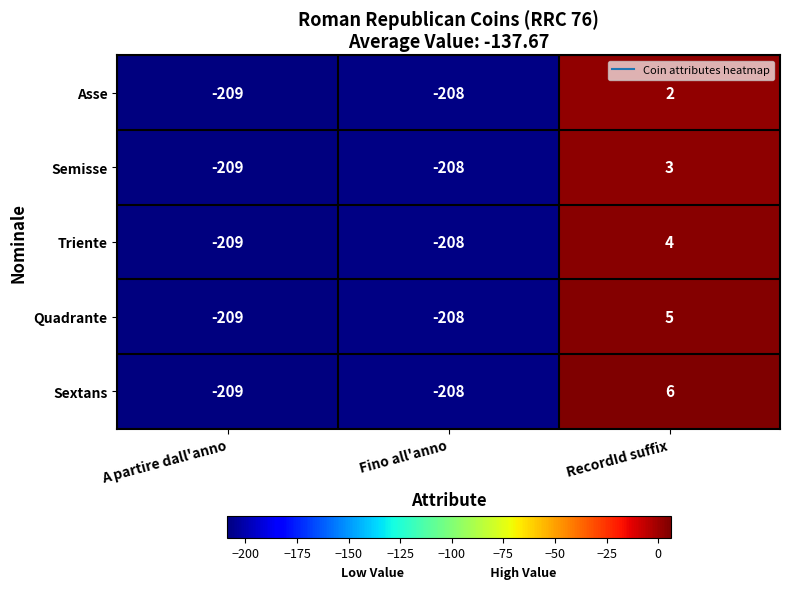

Reading right to left, what are all the values shown in this chart?

Asse: 2	-208	-209
Semisse: 3	-208	-209
Triente: 4	-208	-209
Quadrante: 5	-208	-209
Sextans: 6	-208	-209